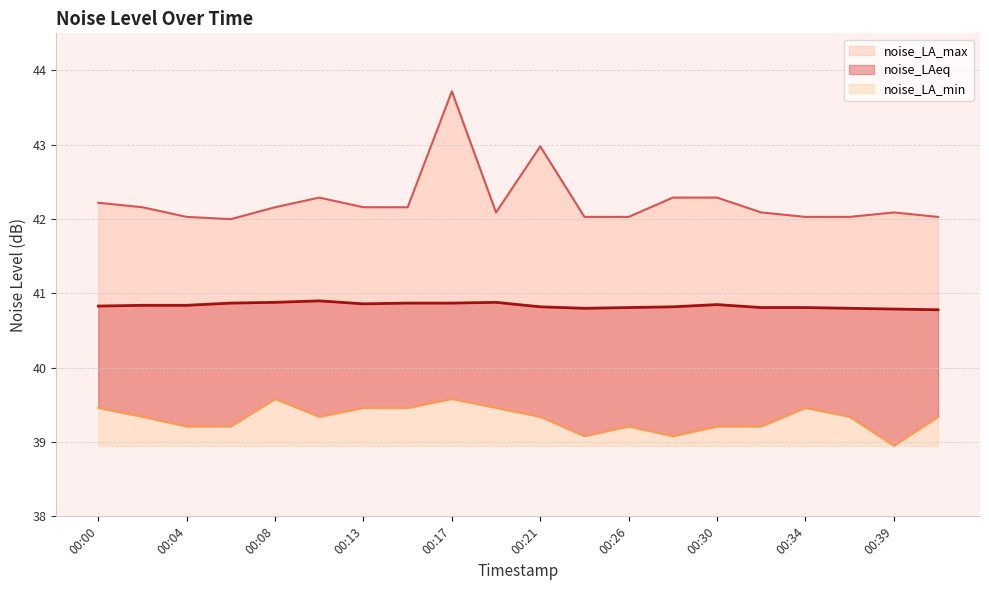

True or false: noise_LAeq and noise_LA_min intersect in this chart.

False